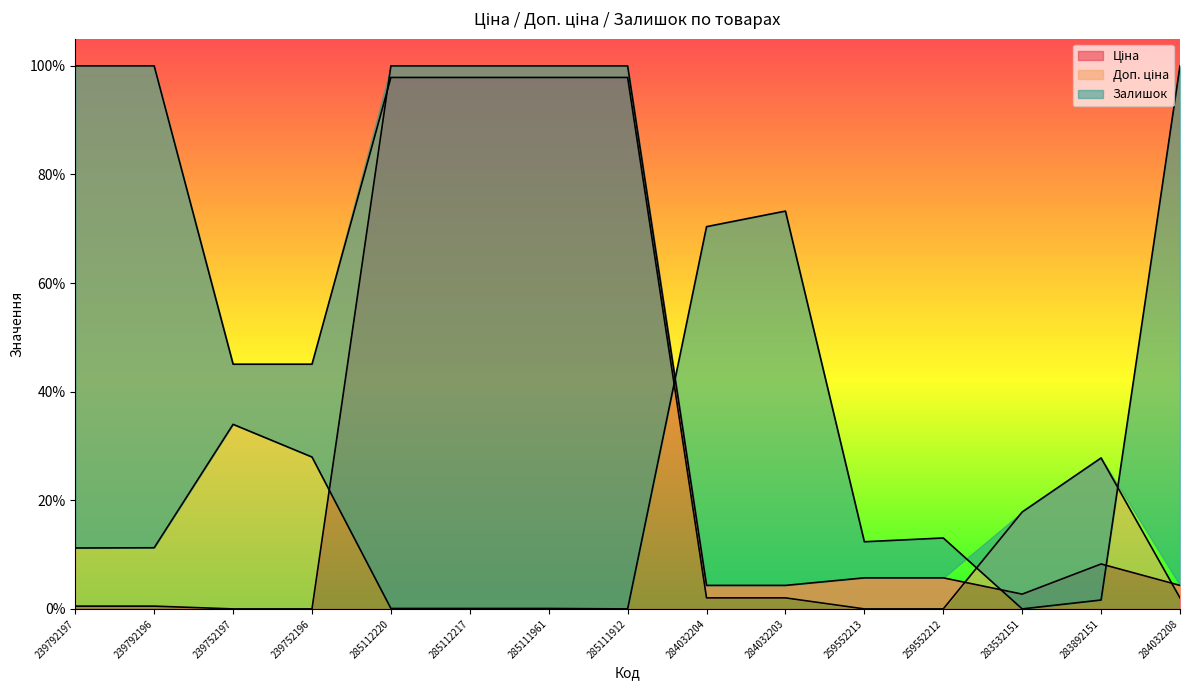

How many lines are shown in the chart?

3